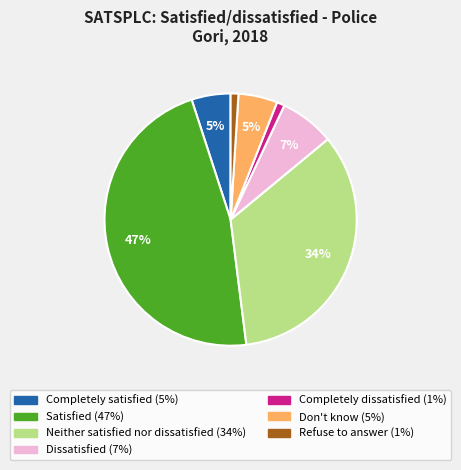

What percentage is the Completely satisfied slice, to the nearest percent?

5%